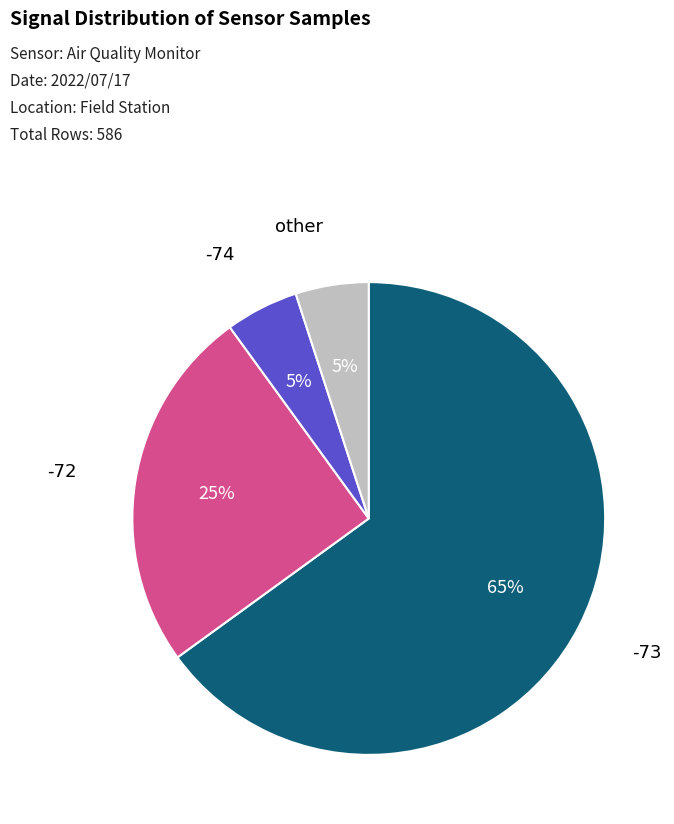

Is there any slice that represents more than half of the pie?

Yes